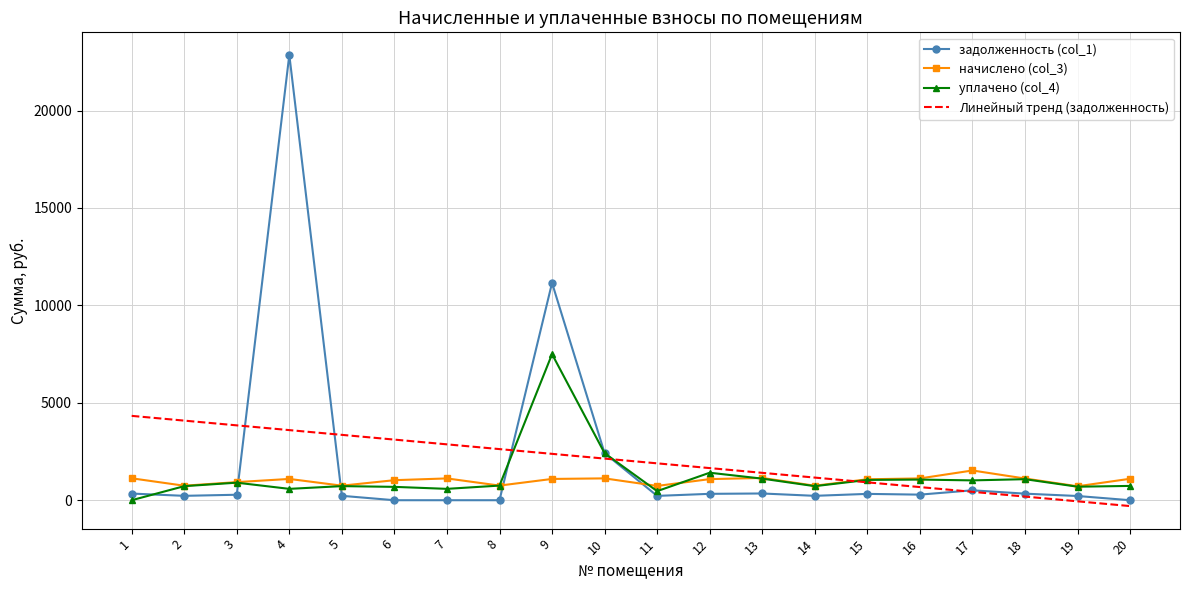

True or false: Линейный тренд (задолженность) has more than 1 interior local peaks.

False